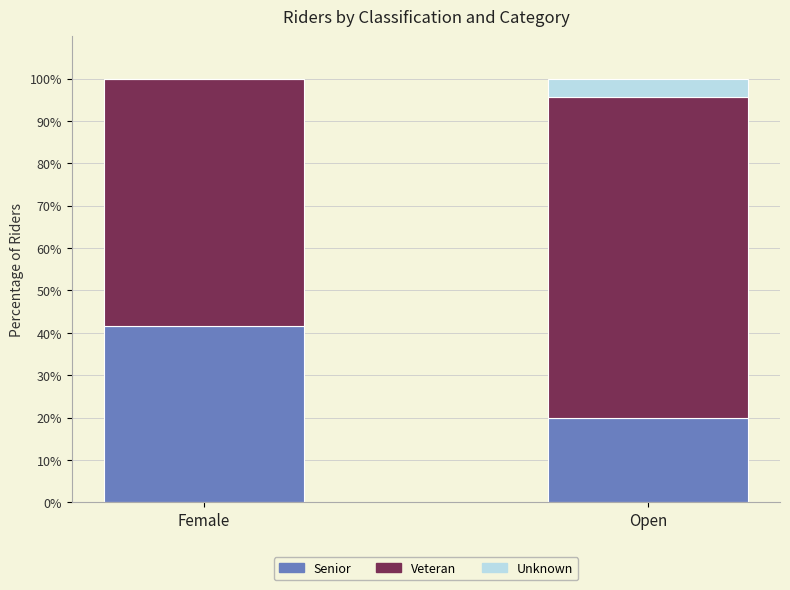

What is the sum of all Senior values?

61.7